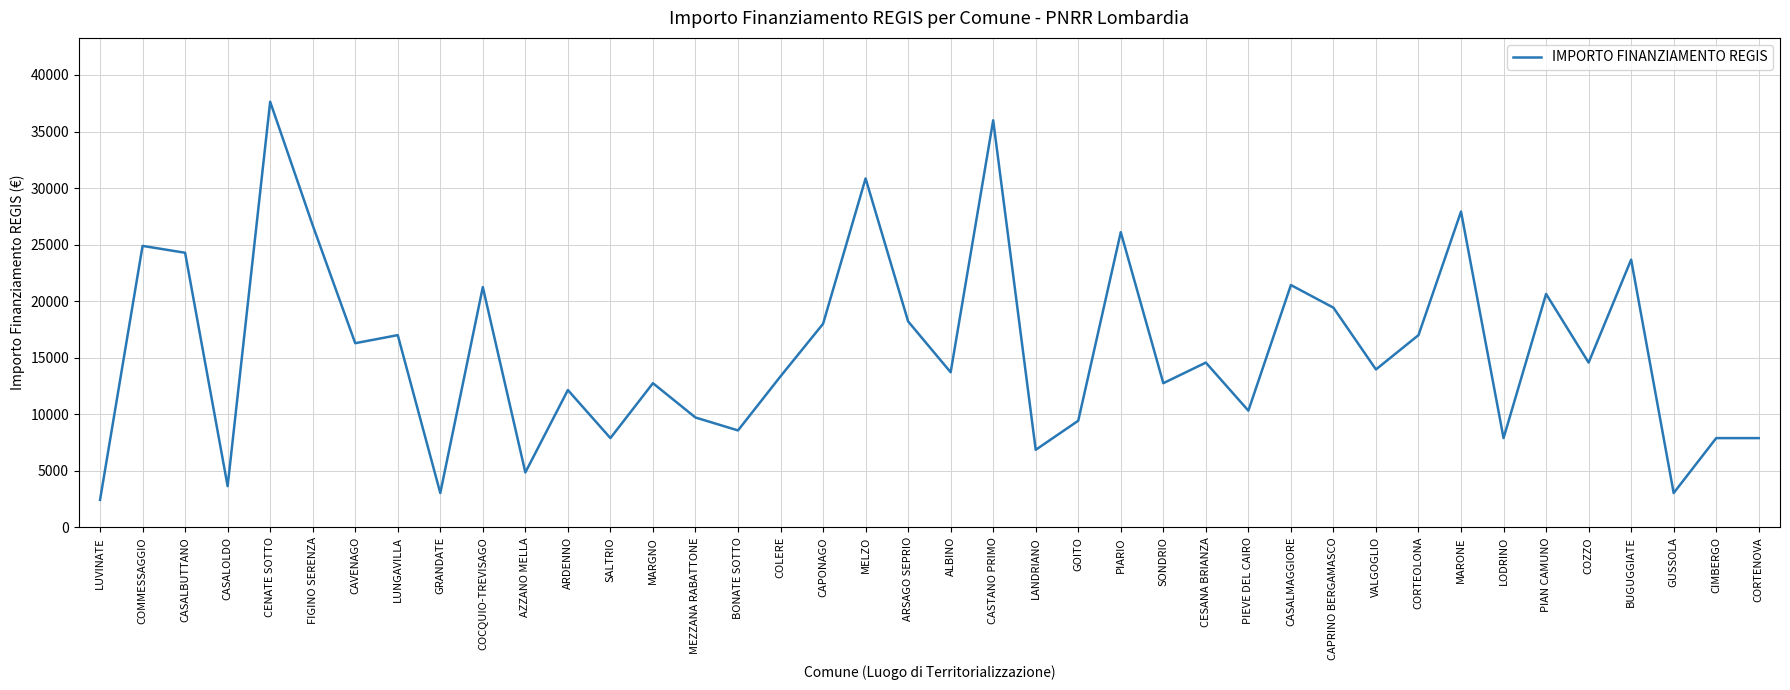

Is it true that the value at CAPRINO BERGAMASCO is 19424?

True